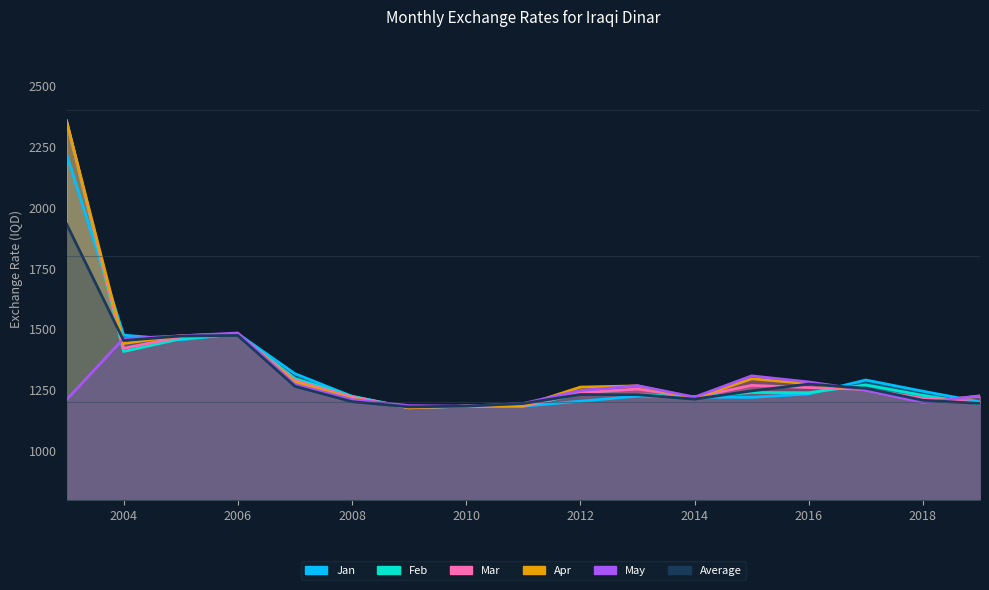

At which category does Feb reach its first local valley?

2004